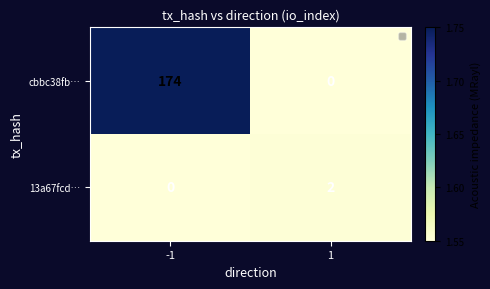

Rank the series by their average value, from lowest to highest.

13a67fcd…, cbbc38fb…